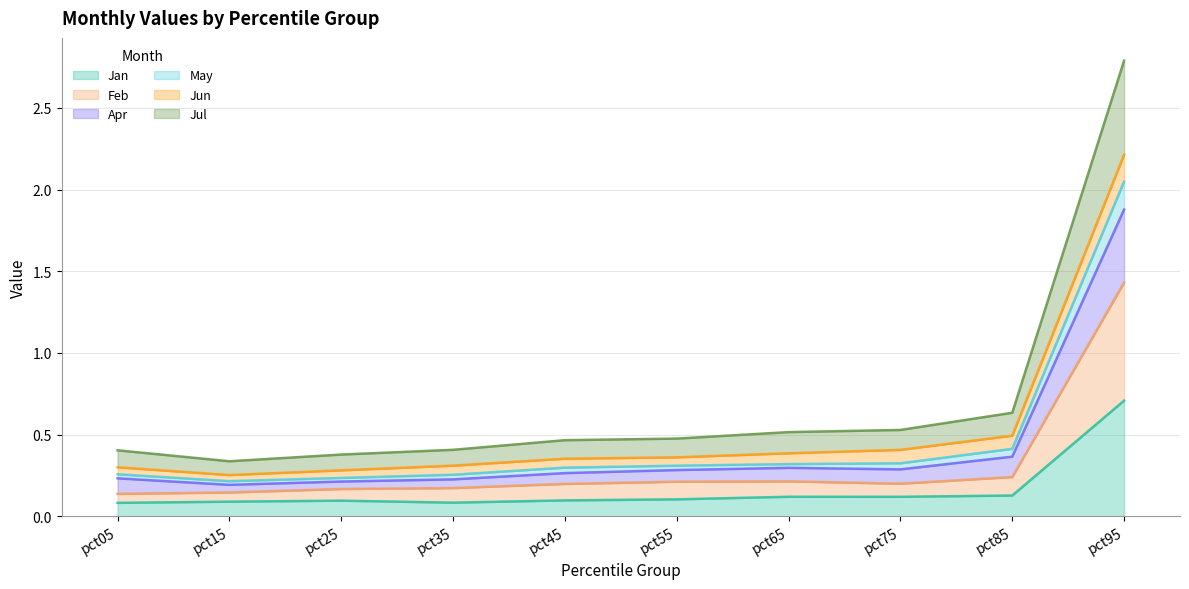

In Feb, how many points are lower than both neighbors (excluding endpoints)?

1